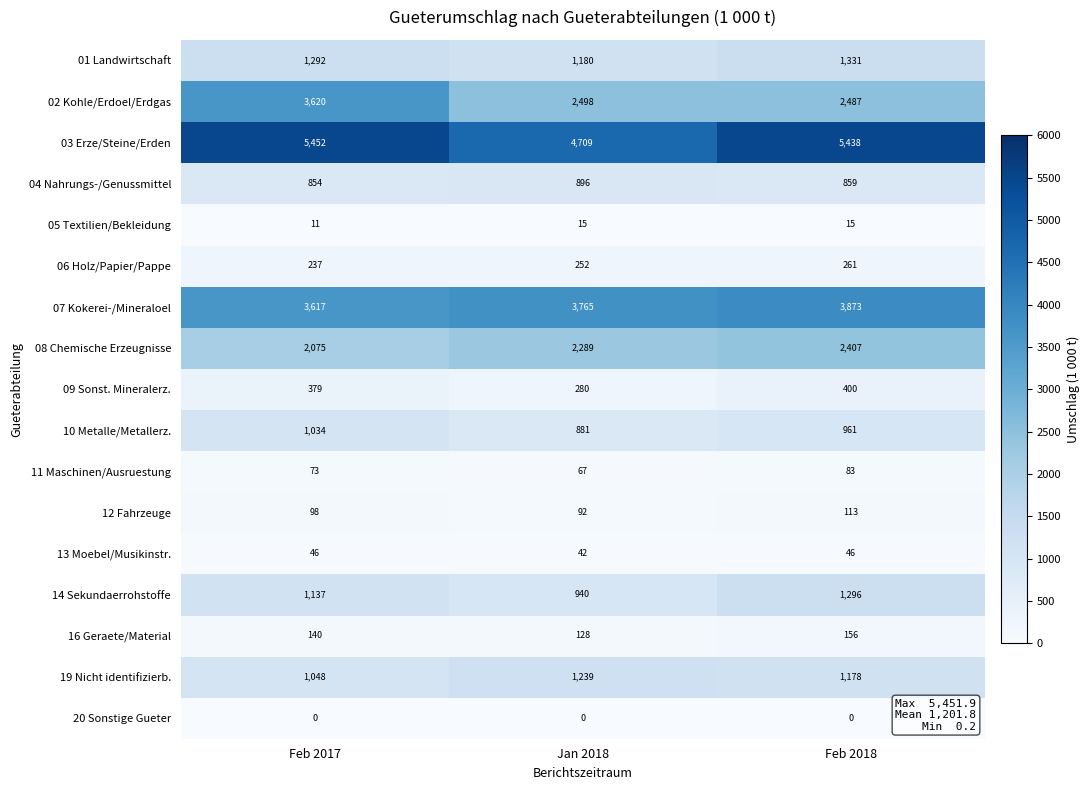

What is the highest value of the 16 Geraete/Material series?

156